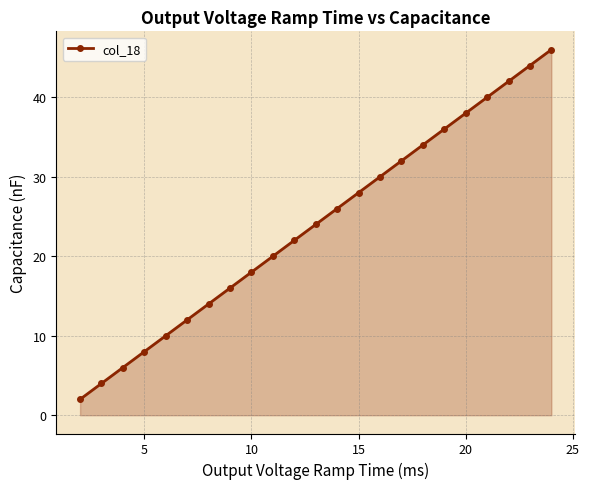

Count the number of data series in this chart.

1